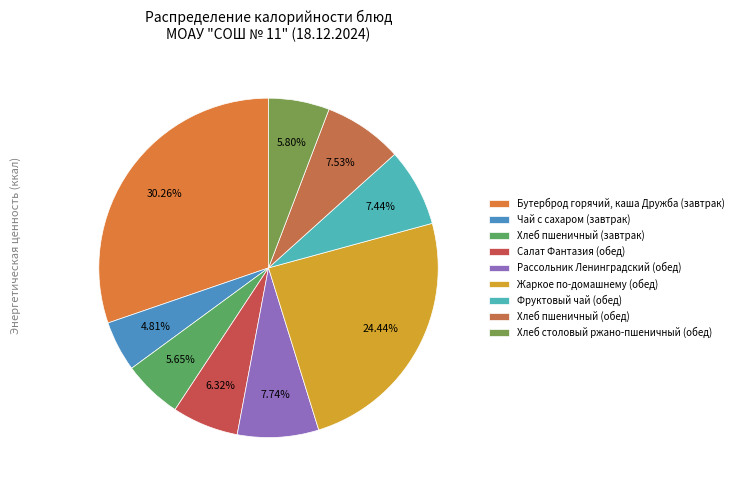

To the nearest percent, what is the average slice percentage?

11%